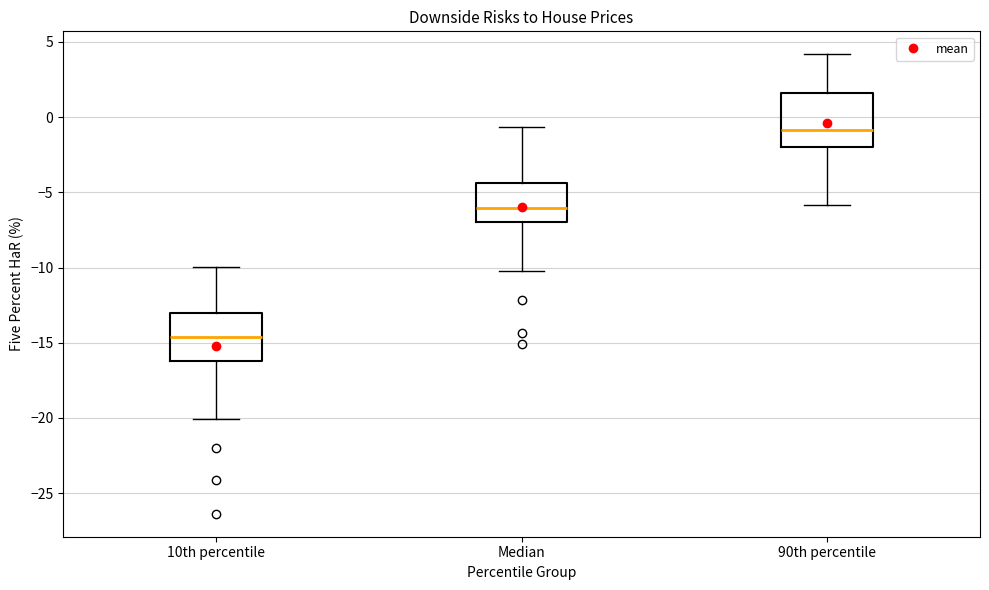

Which box's median line is the lowest?

10th percentile